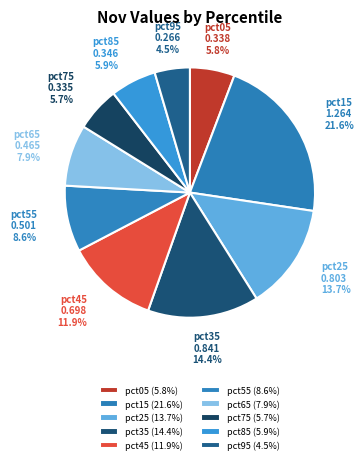

The pct15 slice represents 27% of the pie. True or false?

False